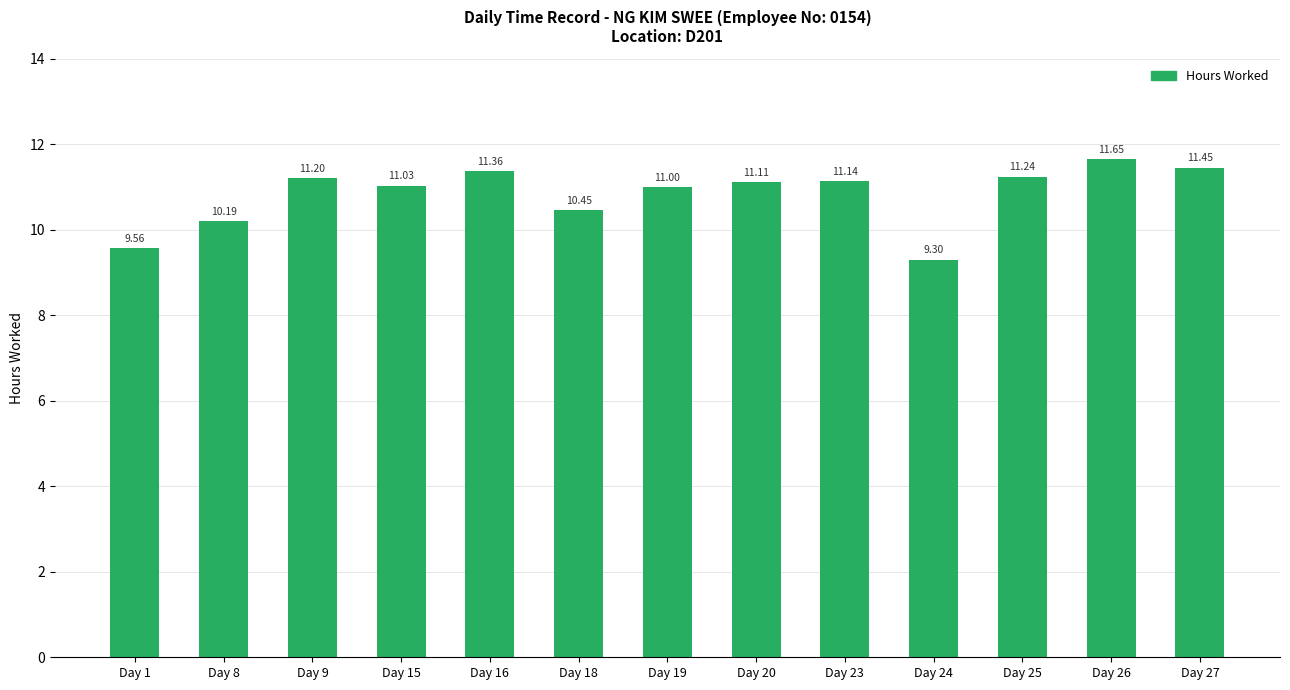

Rank the categories by value from lowest to highest.

Day 24, Day 1, Day 8, Day 18, Day 19, Day 15, Day 20, Day 23, Day 9, Day 25, Day 16, Day 27, Day 26